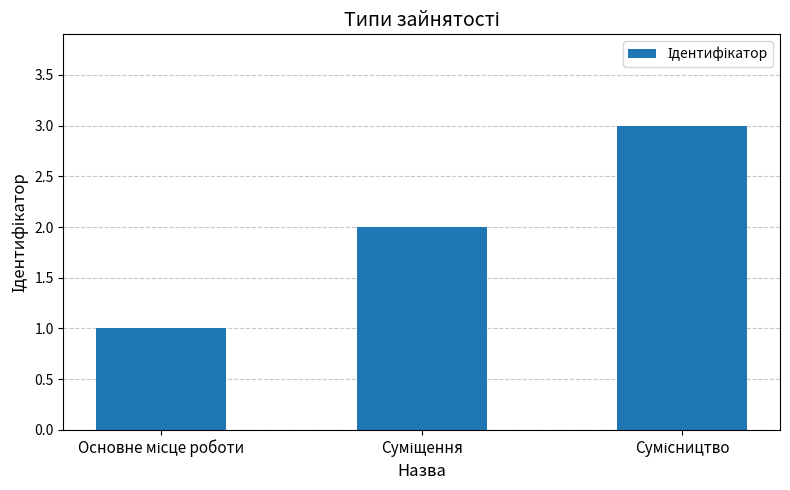

How many values are below 2?

1